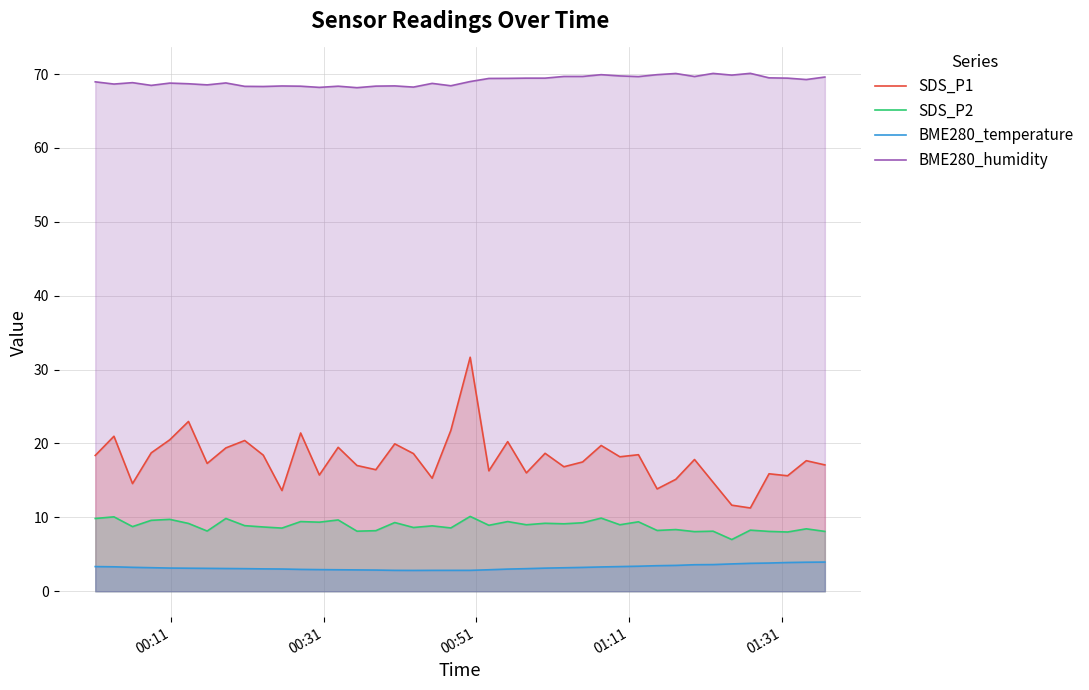

Which series has the largest total across all categories?

BME280_humidity